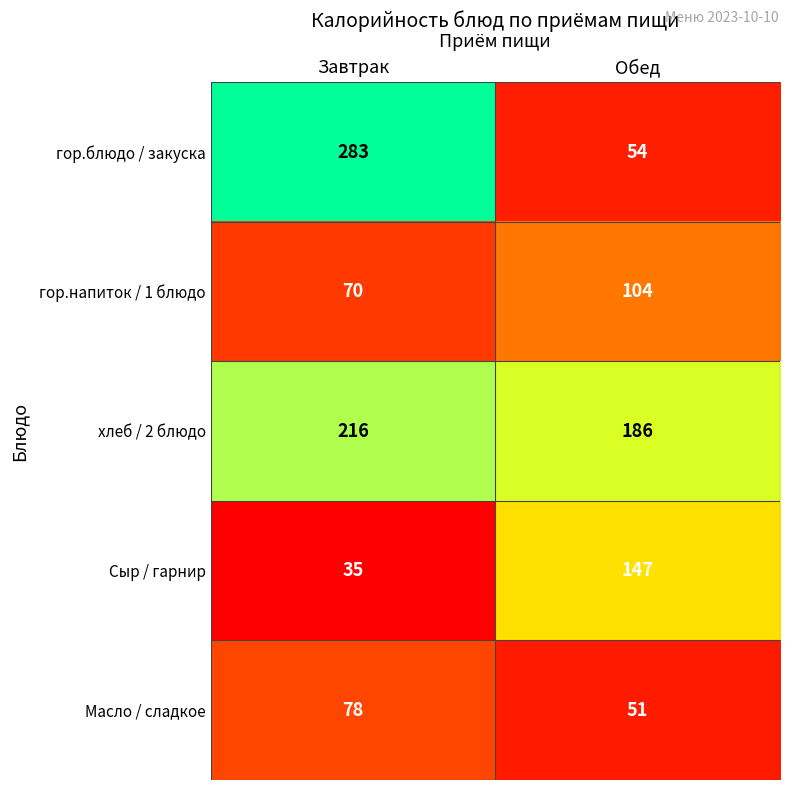

Where is гор.блюдо / закуска nearest to the value 168?

Обед